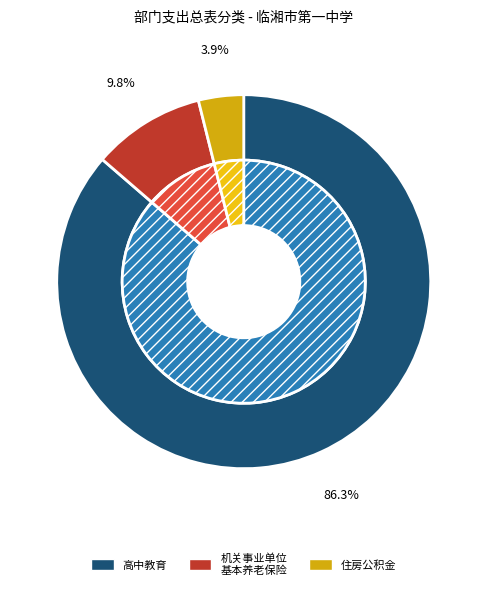

What is the ratio of the value at 机关事业单位基本养老保险缴费支出 to the value at 高中教育?

0.1